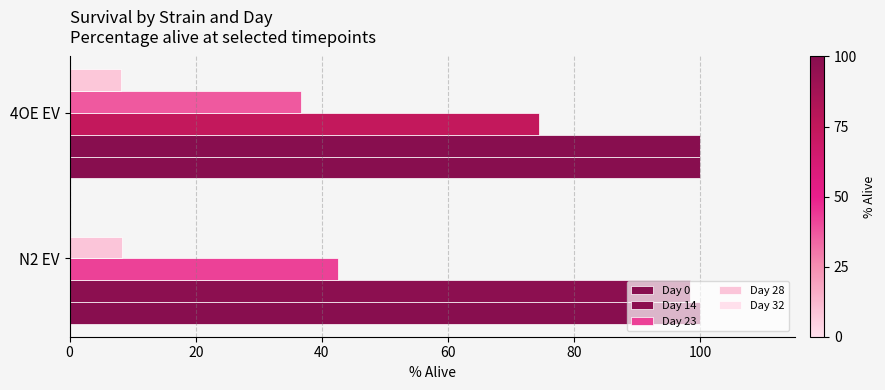

Which series has the widest spread of values?

Day 23